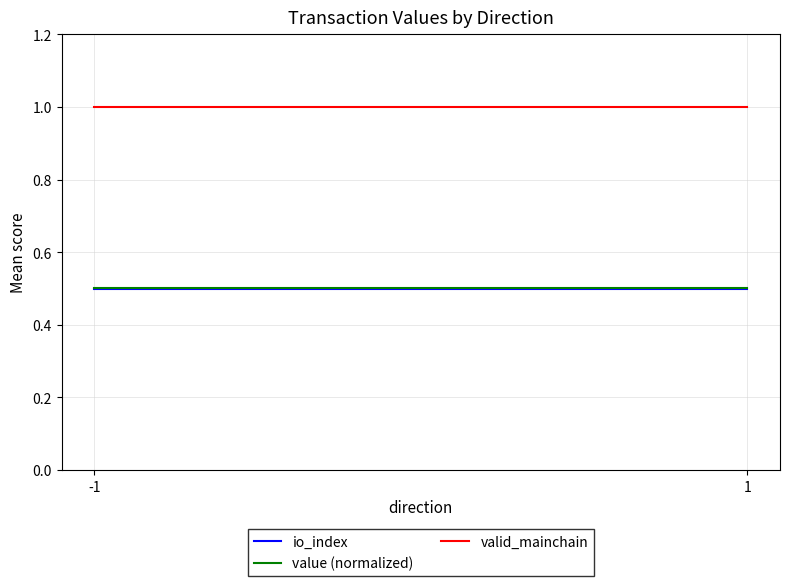

Read the valid_mainchain value at -1.

1.0